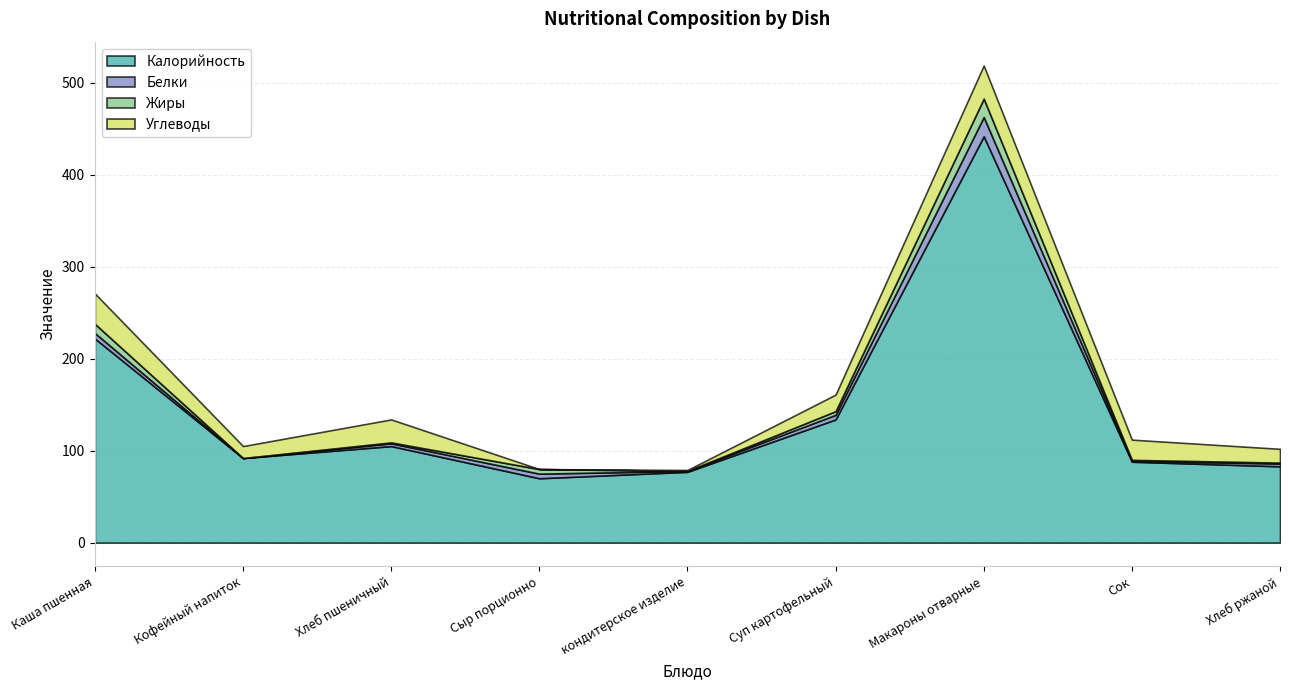

At how many categories does at least one series exceed 378?

1